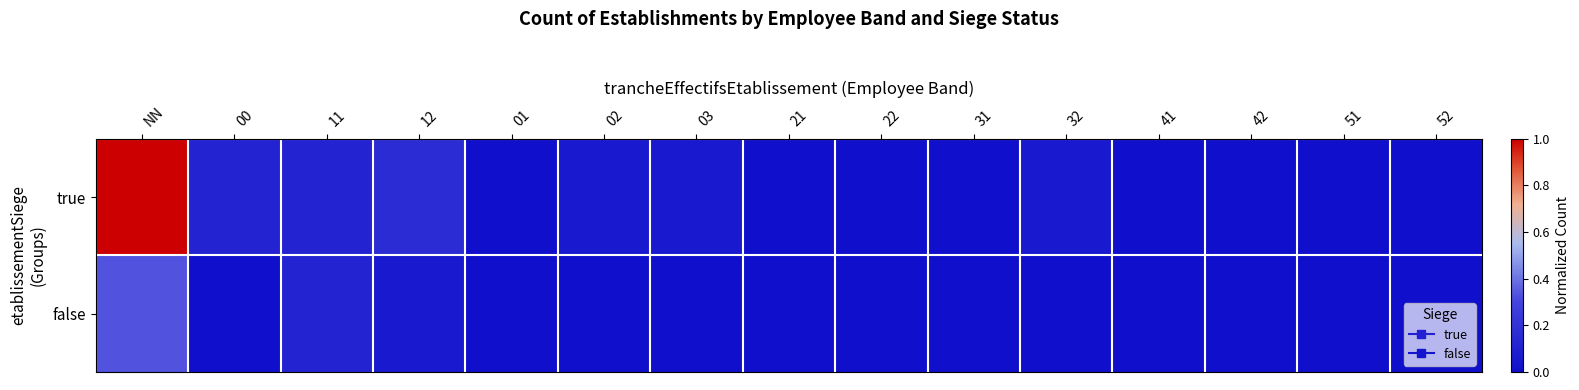

Reading left to right, what are all the values shown in this chart?

true: NN=1.0	00=0.1	11=0.1	12=0.2	01=0.0	02=0.1	03=0.1	21=0.0	22=0.0	31=0.0	32=0.1	41=0.0	42=0.0	51=0.0	52=0.0
false: NN=0.3	00=0.0	11=0.1	12=0.1	01=0.0	02=0.0	03=0.0	21=0.0	22=0.0	31=0.0	32=0.0	41=0.0	42=0.0	51=0.0	52=0.0